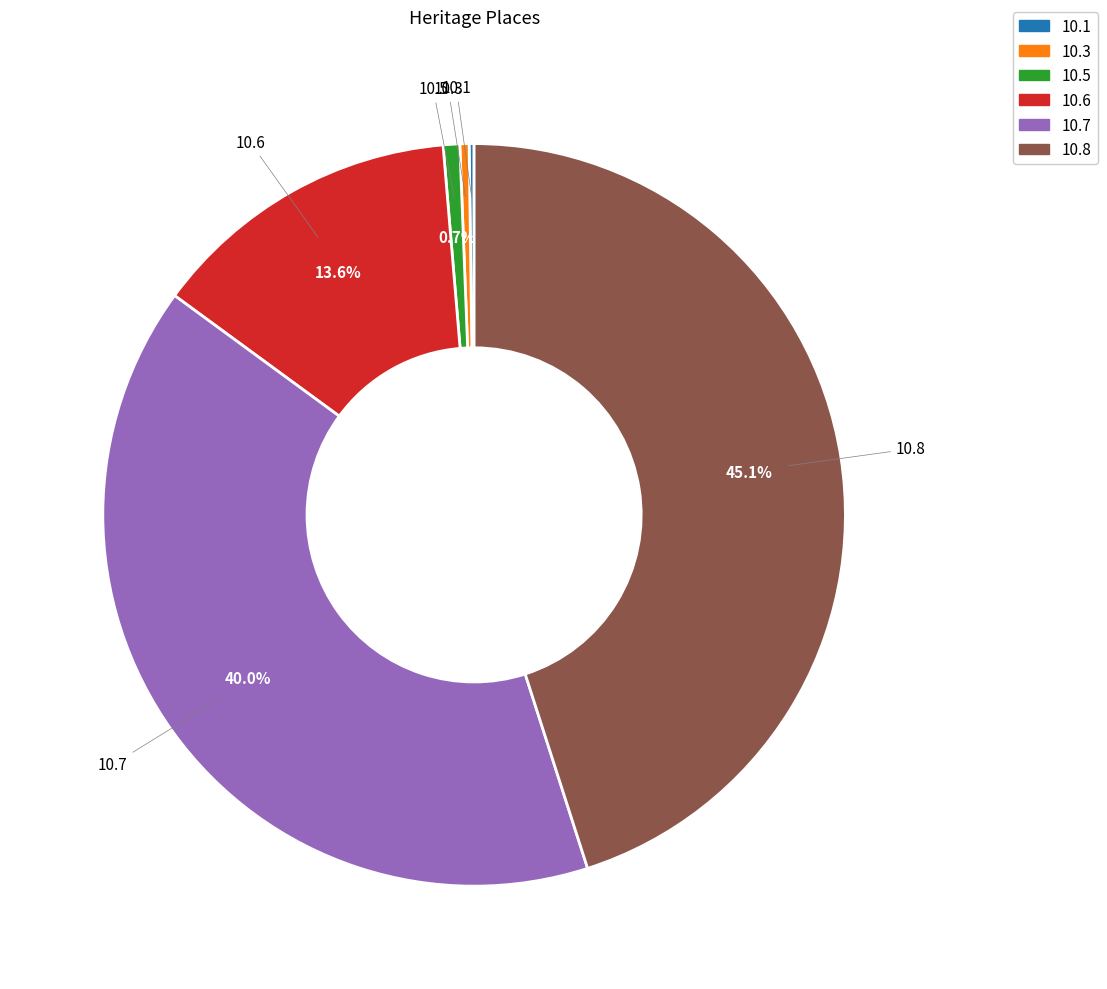

What percentage do 10.6 and 10.5 together represent?

14.3%